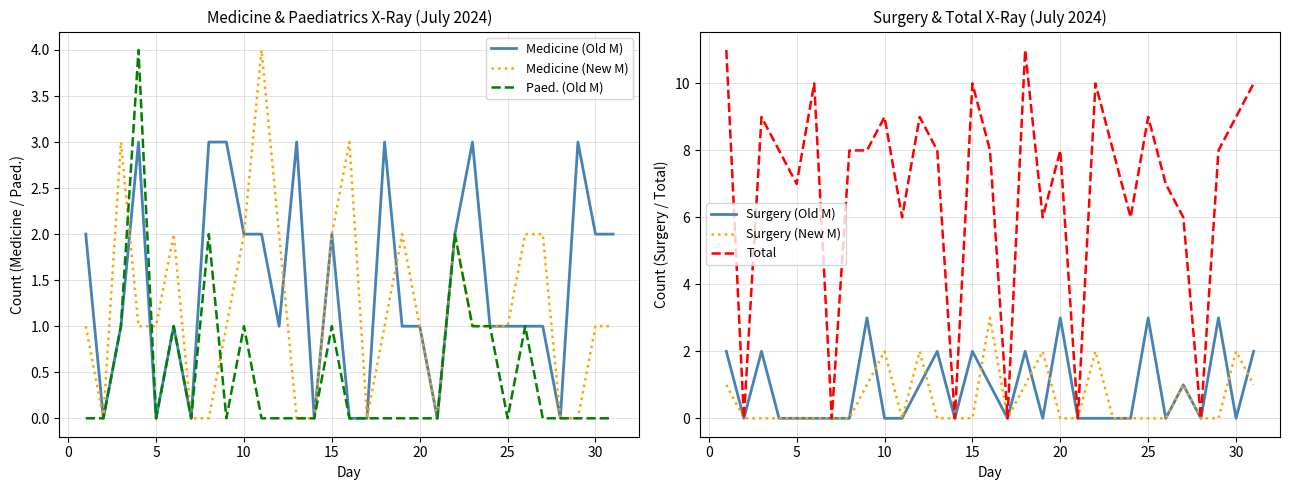

True or false: Medicine (Old M) has a value of 2 at 15.

True